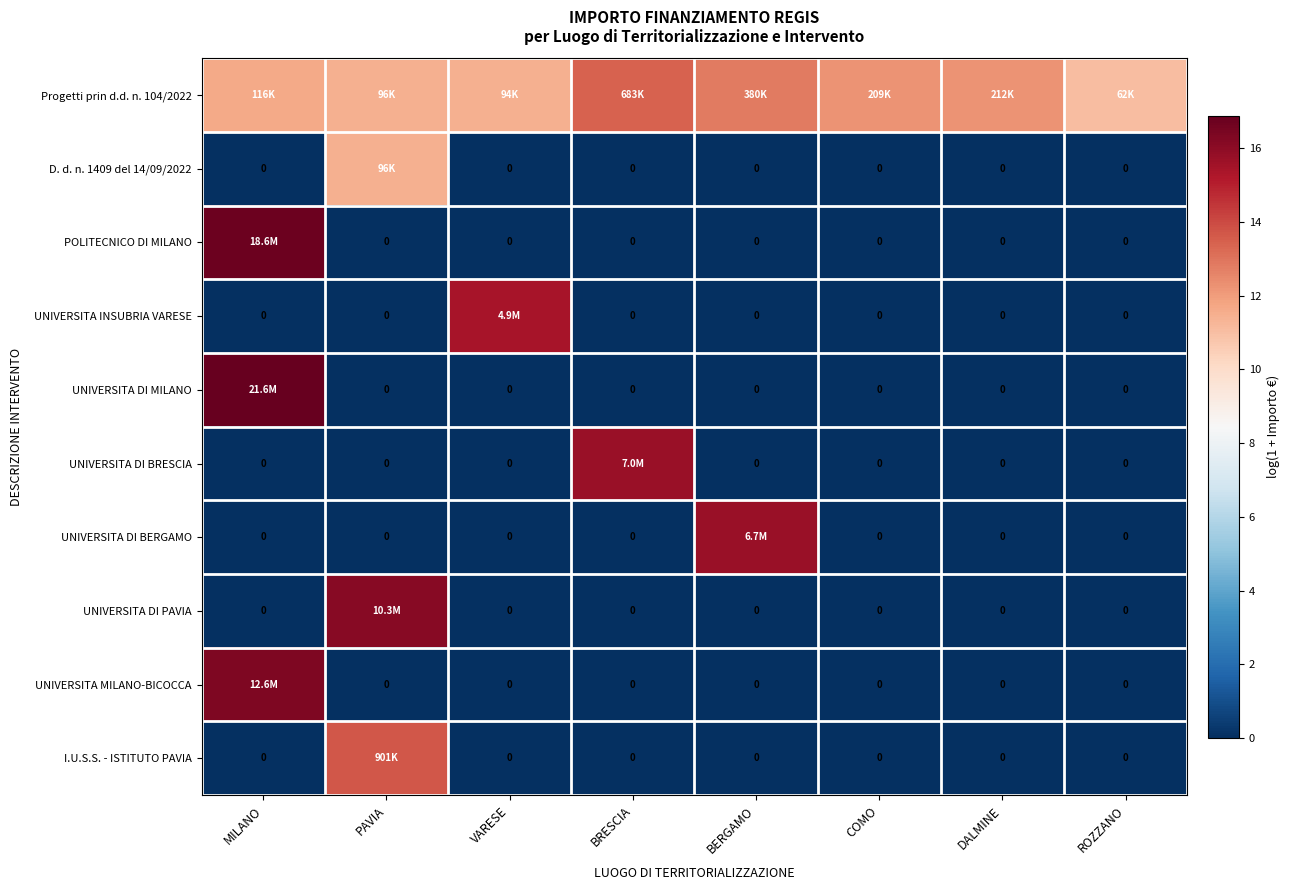

At which category does the chart reach its peak across all series?

MILANO